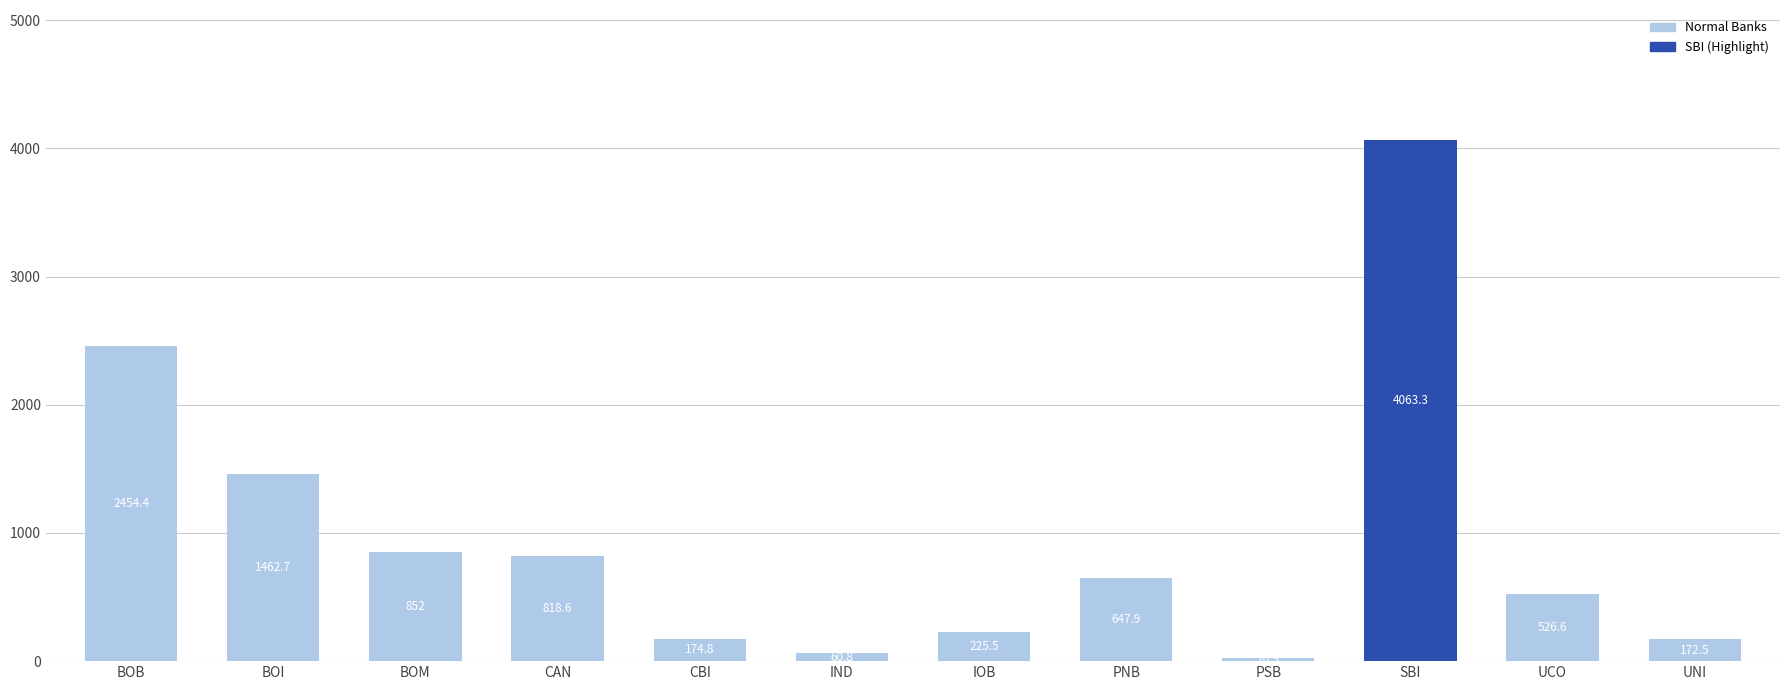

List the labels in order of value, smallest first.

PSB, IND, UNI, CBI, IOB, UCO, PNB, CAN, BOM, BOI, BOB, SBI